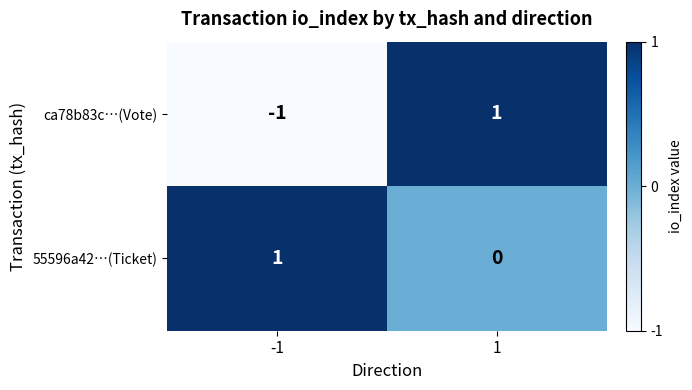

True or false: 55596a42…(Ticket) has a value of 1 at -1.

True